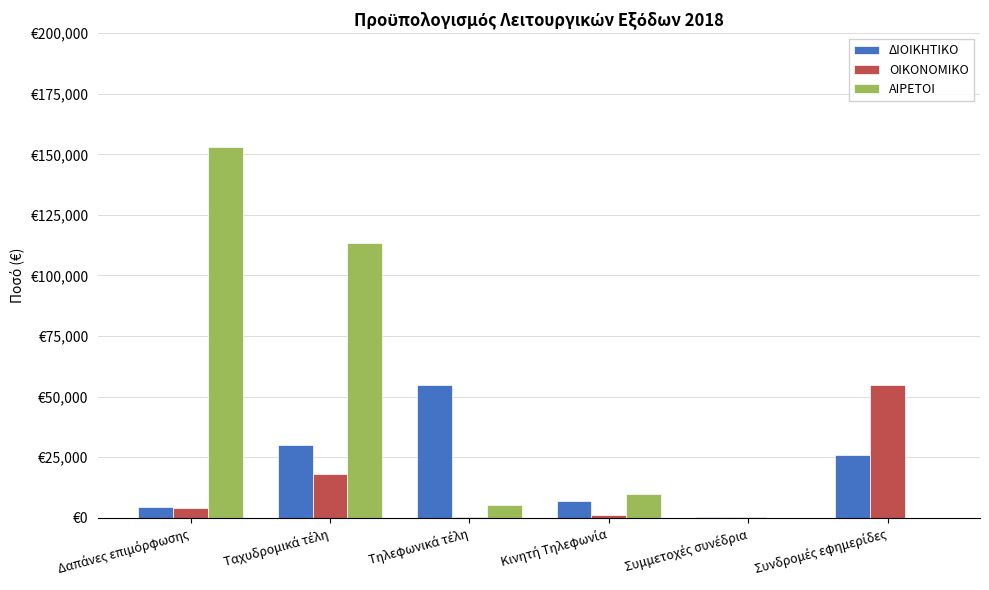

What are all the series names shown in the legend?

ΔΙΟΙΚΗΤΙΚΟ, ΟΙΚΟΝΟΜΙΚΟ, ΑΙΡΕΤΟΙ